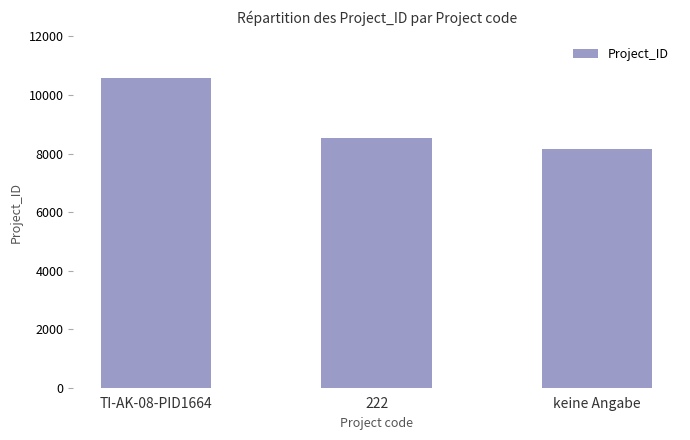

How many data points does each series have?

3